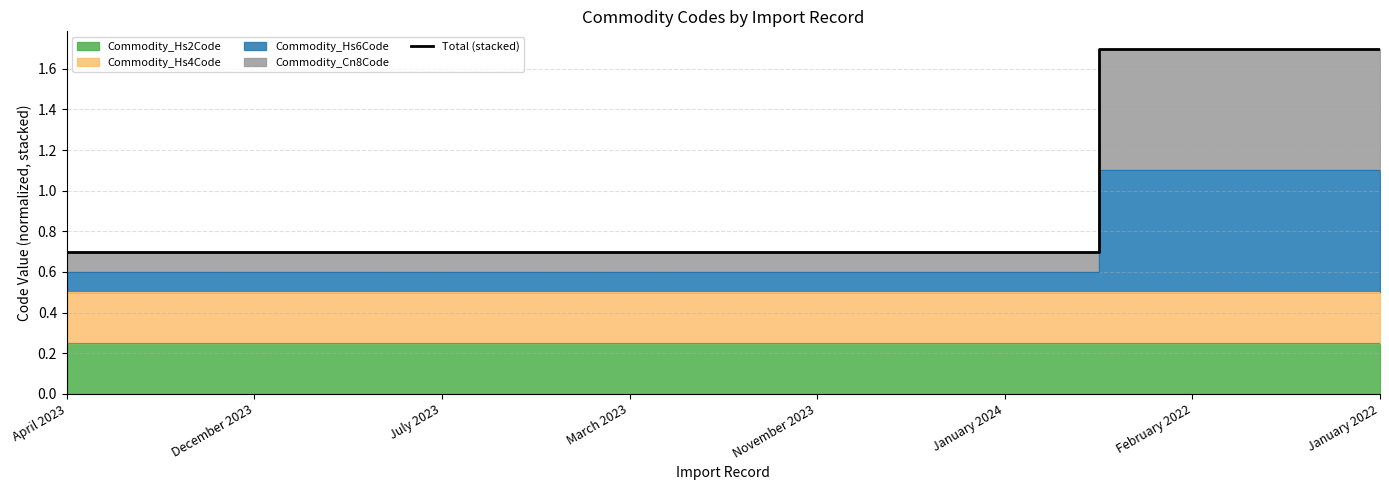

Reading left to right, extract all data points from this chart.

0.7	0.7	0.7	0.7	0.7	0.7	1.7	1.7